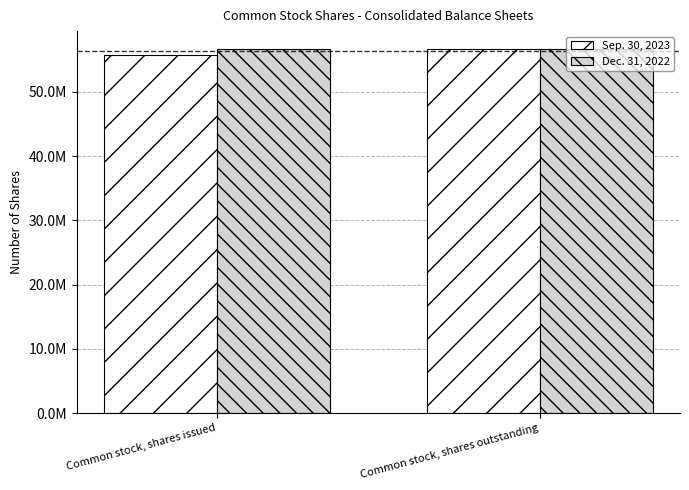

What are all the series names shown in the legend?

Sep. 30, 2023, Dec. 31, 2022